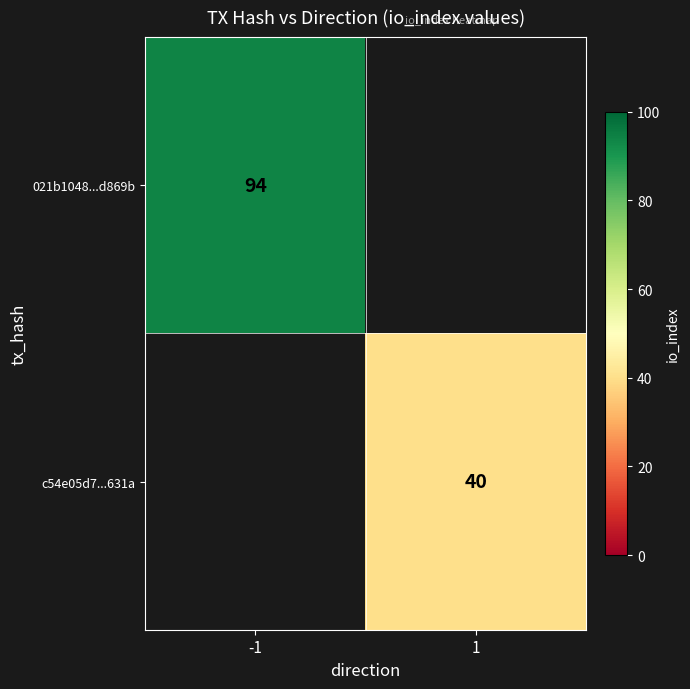

The 021b1048...d869b series shows 94 at -1. True or false?

True